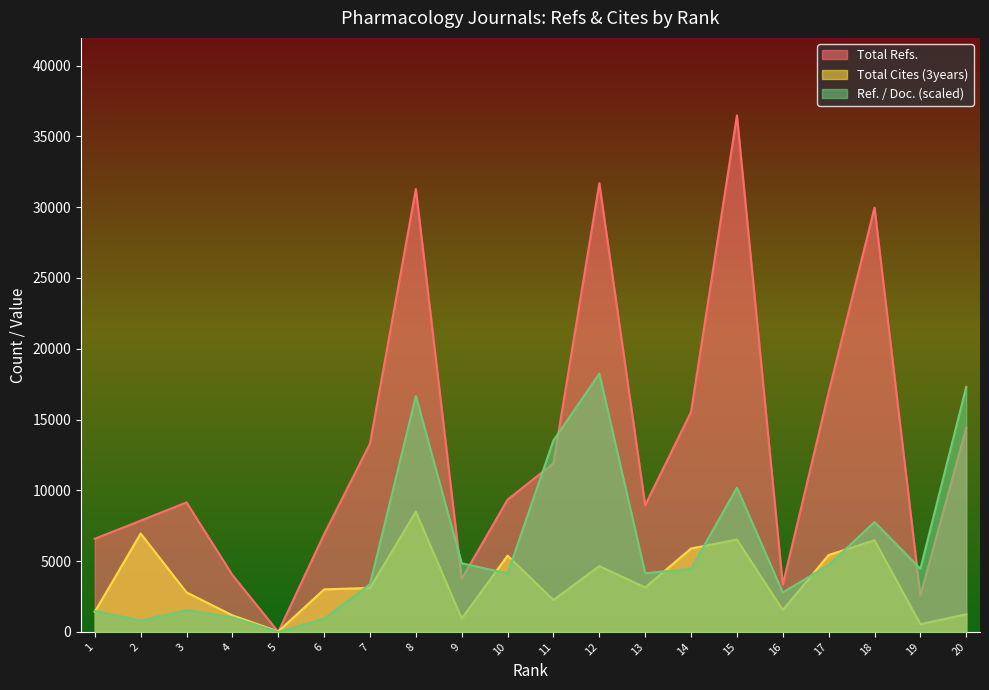

The value of Total Refs. at 19 is 1530.5. True or false?

False